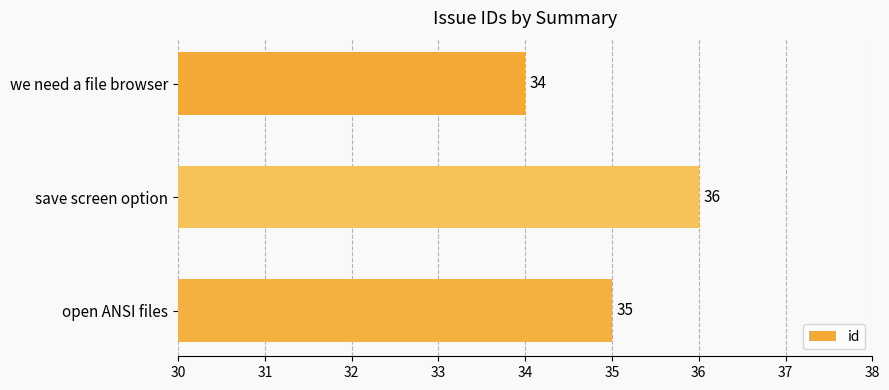

Are the bars grouped side by side (vs. stacked)?

No